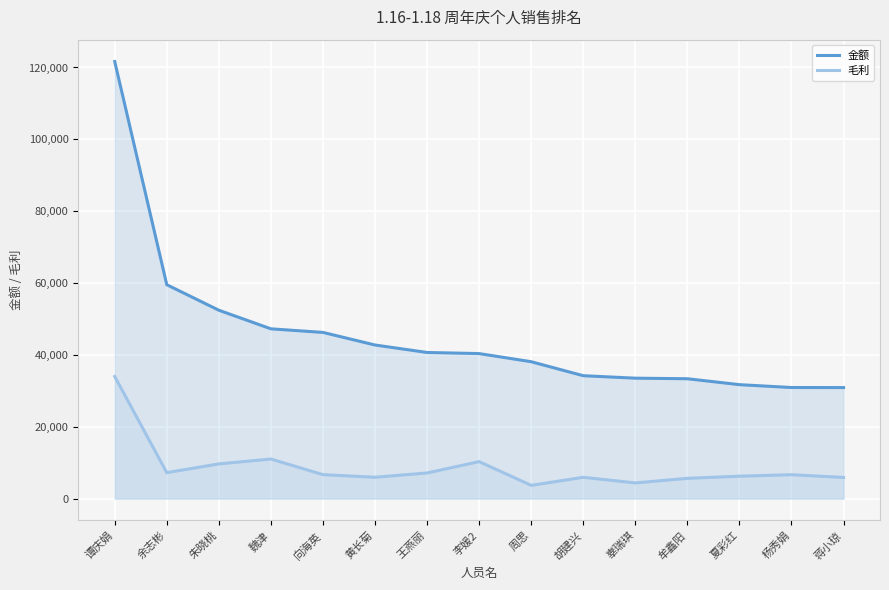

Which category has the lowest value in the 毛利 series?

周思